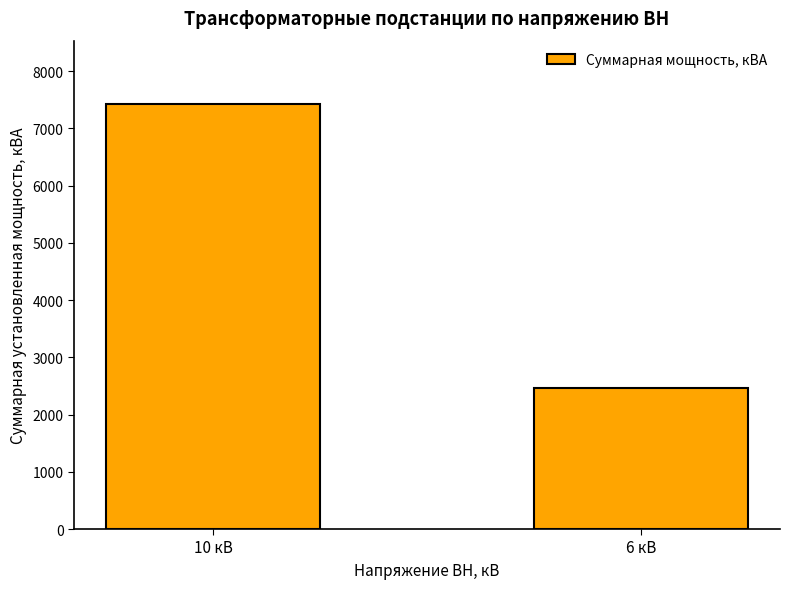

What is the label of the 1st bar from the left?

10 кВ